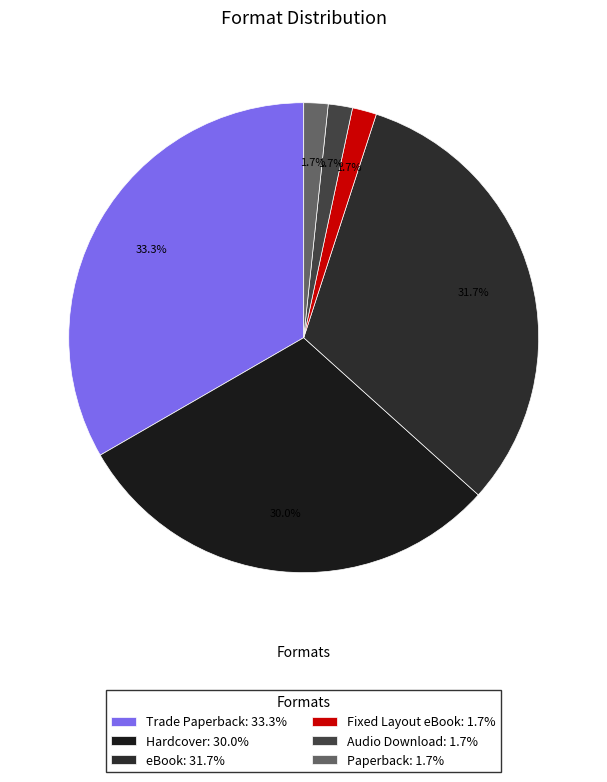

The Paperback slice represents 2% of the pie. True or false?

True